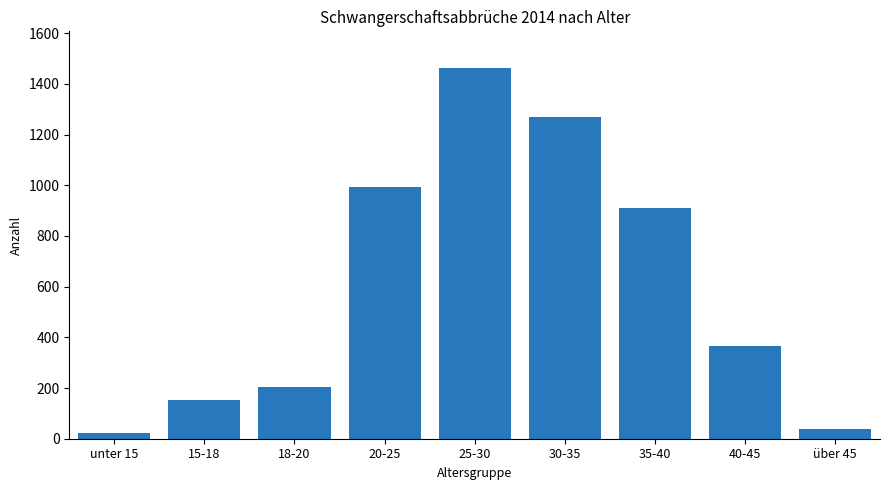

Reading left to right, what are all the values shown in this chart?

21	154	205	992	1461	1269	912	366	40